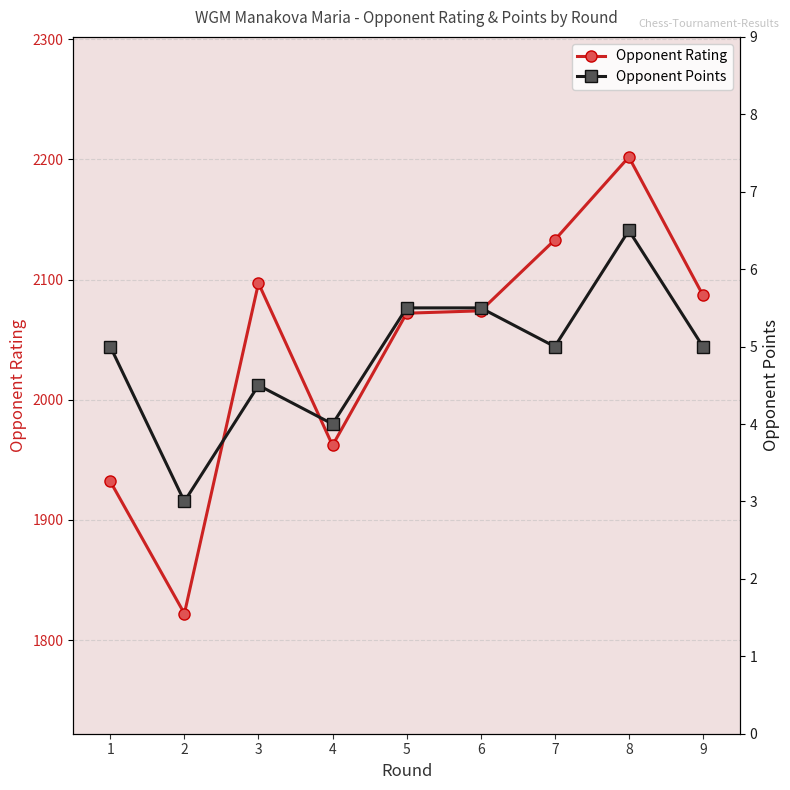

List the series in order of their peak value, lowest first.

Opponent Points, Opponent Rating